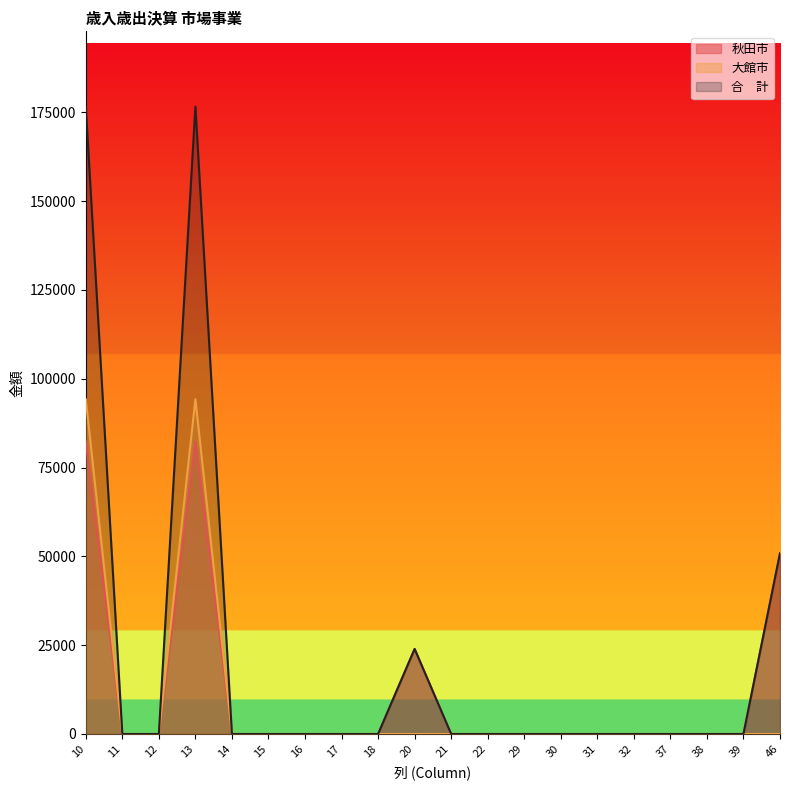

Does the chart display data point markers on the line(s)?

No